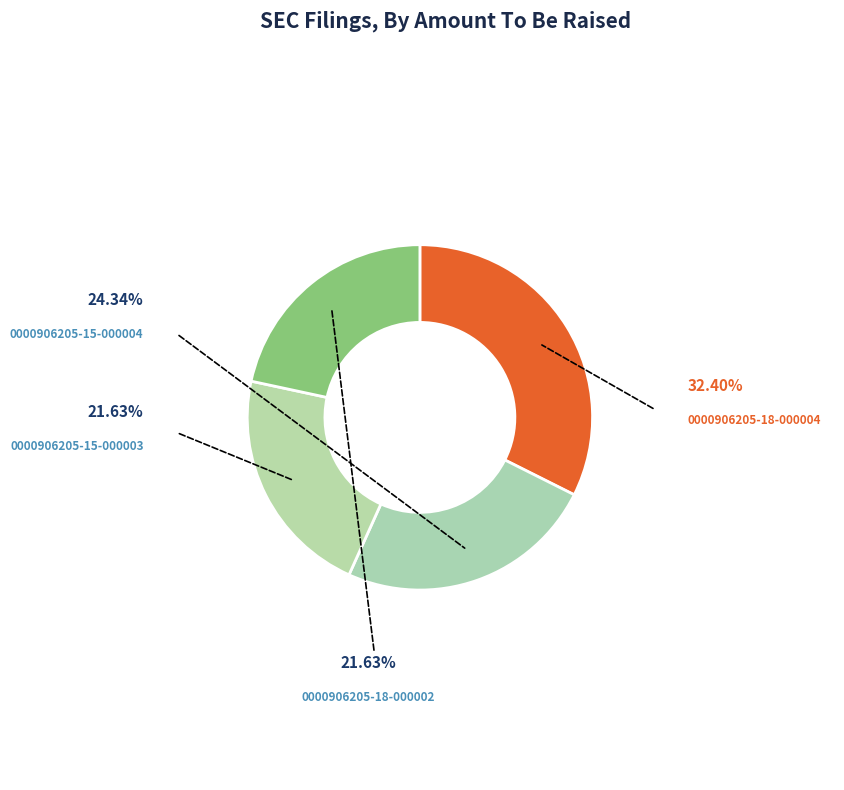

What percentage is NOT represented by 0000906205-18-000002?

78.4%